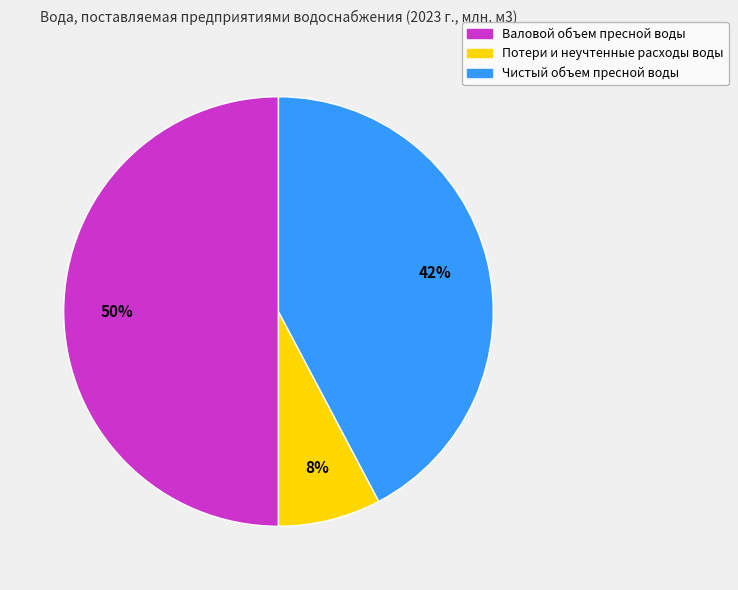

Rank the categories by value from lowest to highest.

Потери и неучтенные расходы воды, Чистый объем пресной воды, Валовой объем пресной воды